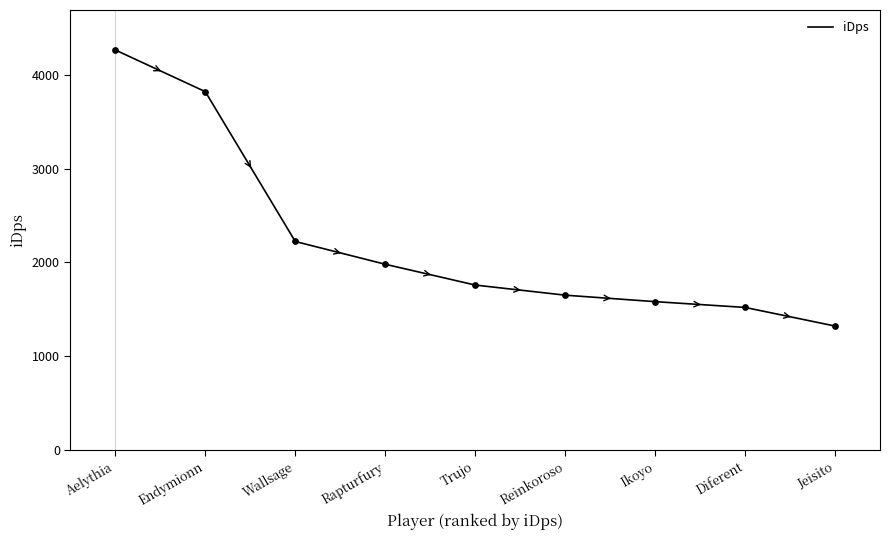

What is the change in value from Rapturfury to Reinkoroso?

-329.6